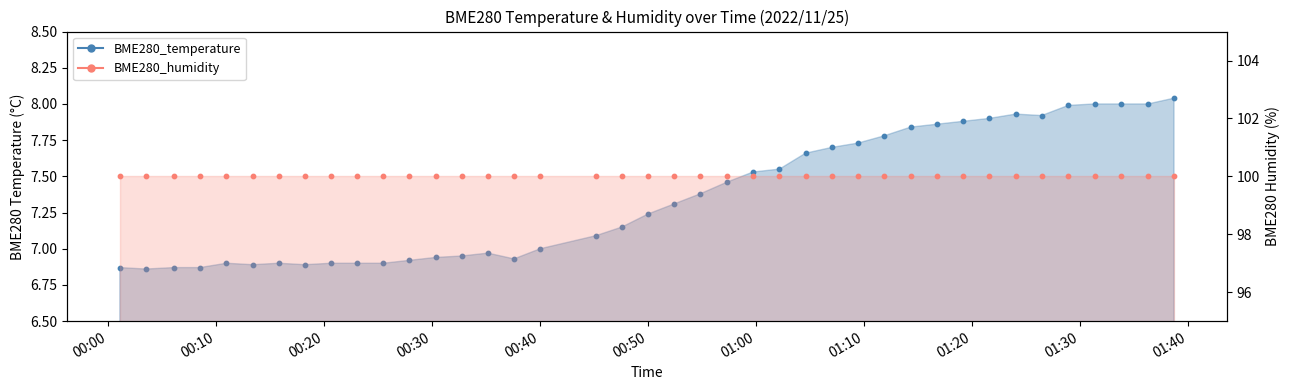

Approximately how many times larger is the value at 2022/11/25 01:21:34 compared to 2022/11/25 01:07:01?

1.0